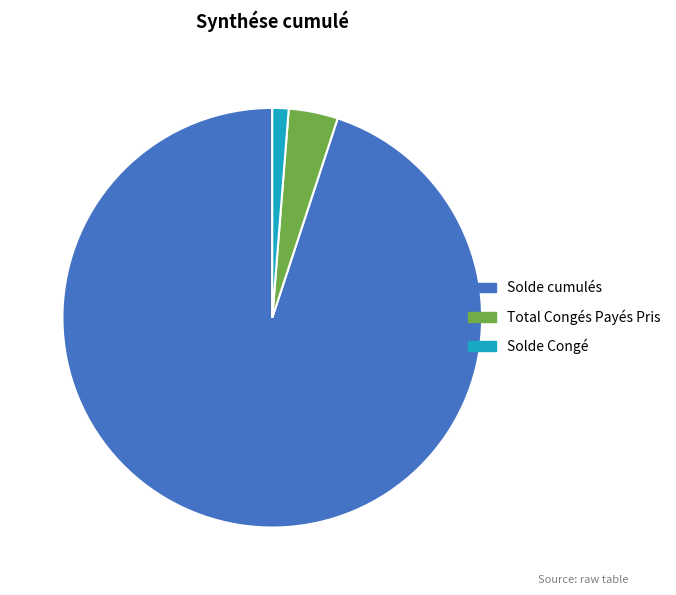

Is it true that Solde cumulés is 99% of the pie?

False